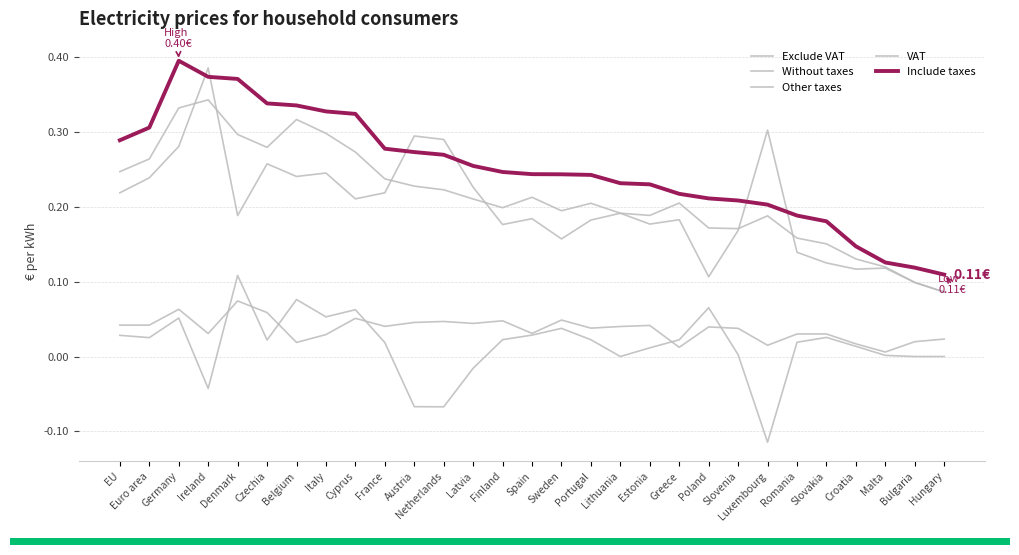

Does the chart have visible grid lines?

Yes